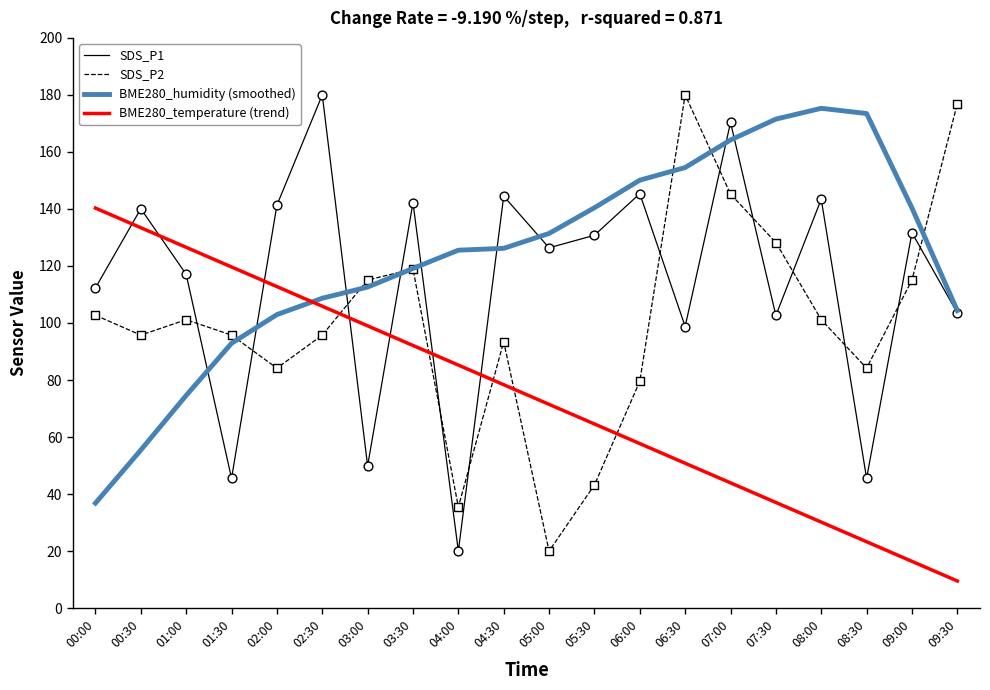

Is the value of SDS_P1 at 02:00 greater than the value of BME280_humidity (smoothed) at 01:00?

Yes